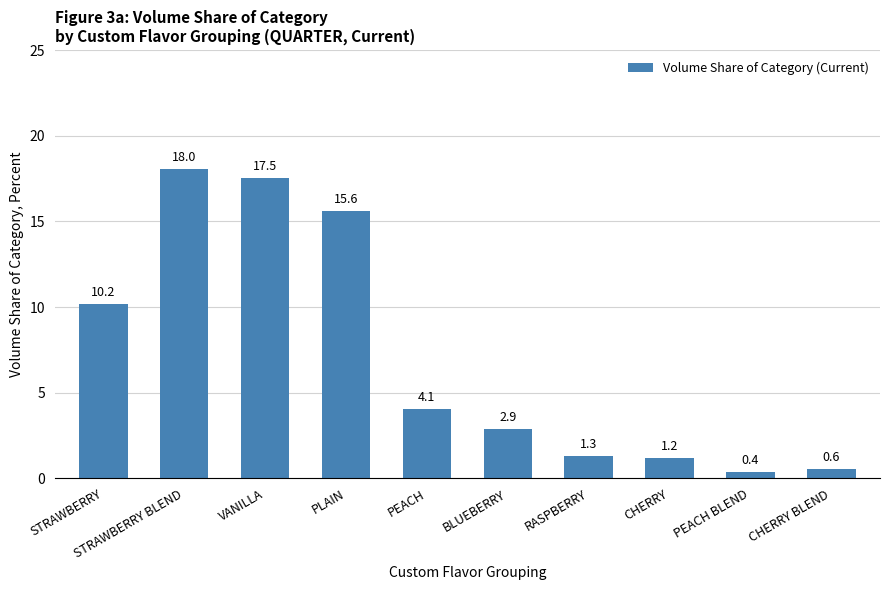

Rank the categories by value from highest to lowest.

STRAWBERRY BLEND, VANILLA, PLAIN, STRAWBERRY, PEACH, BLUEBERRY, RASPBERRY, CHERRY, CHERRY BLEND, PEACH BLEND